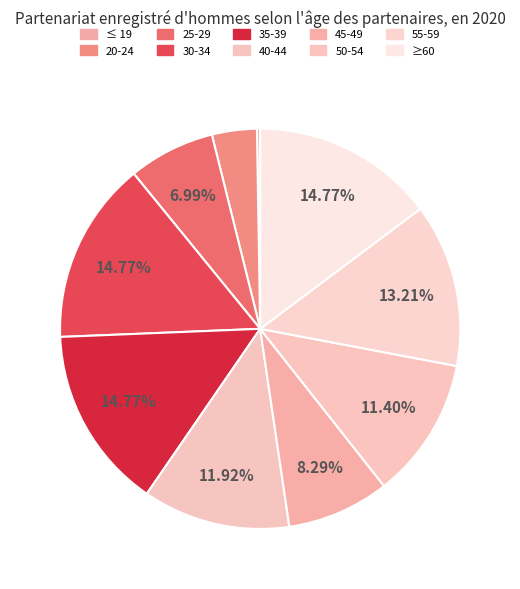

Do 45-49 and 35-39 together represent more than half of the pie?

No